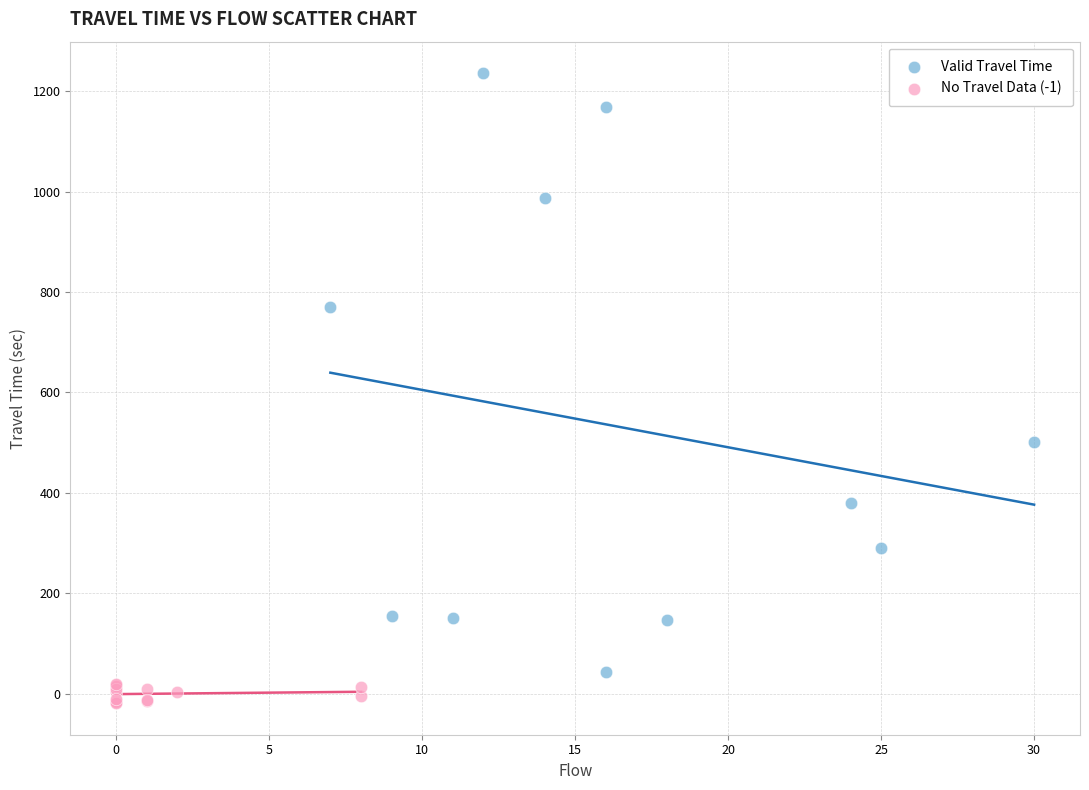

Which series contains the lowest Y value?

No Travel Data (-1)